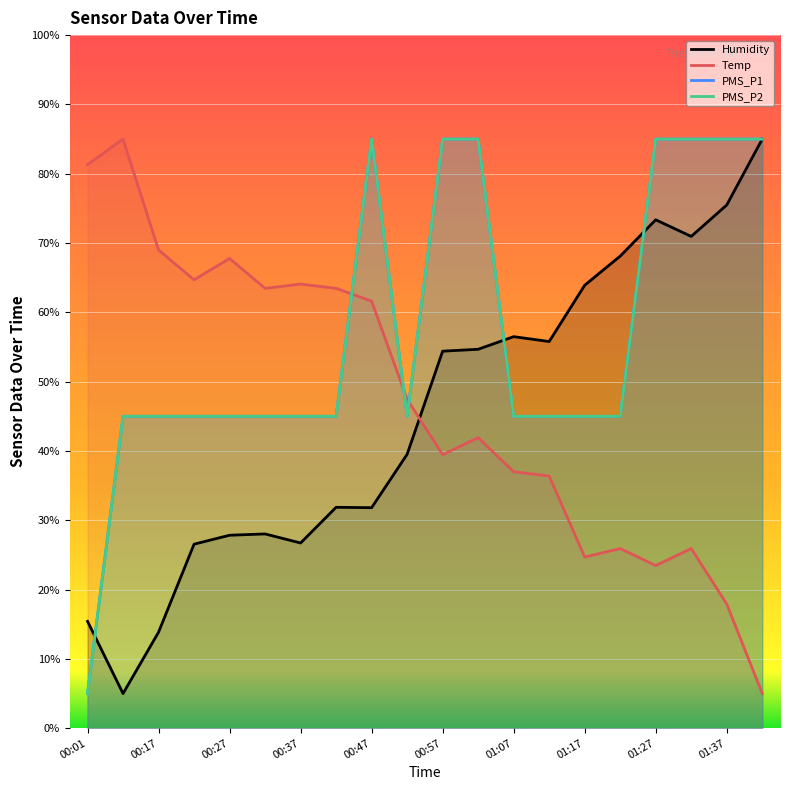

What is the label of the 5th point from the right?

01:22